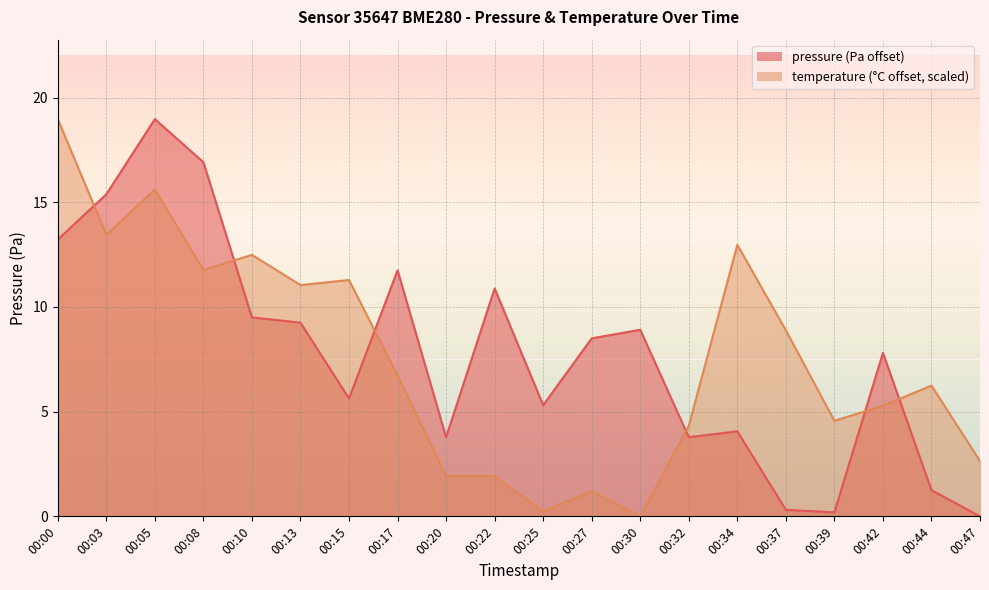

What is the sum of the pressure values at 00:05 and 00:27?

27.5